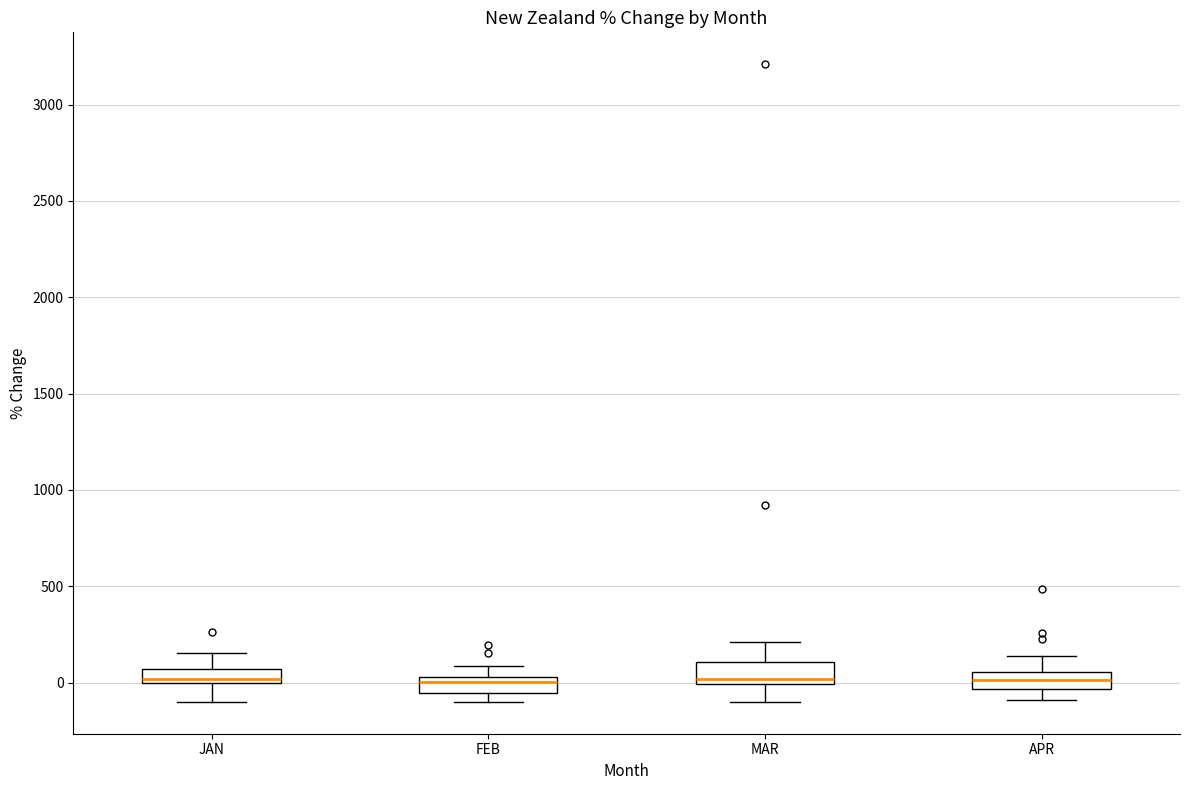

Where does the lower whisker of the box for JAN end on the y-axis? The values are not printed on the chart, so give them approximately, as read against the axis.

-100